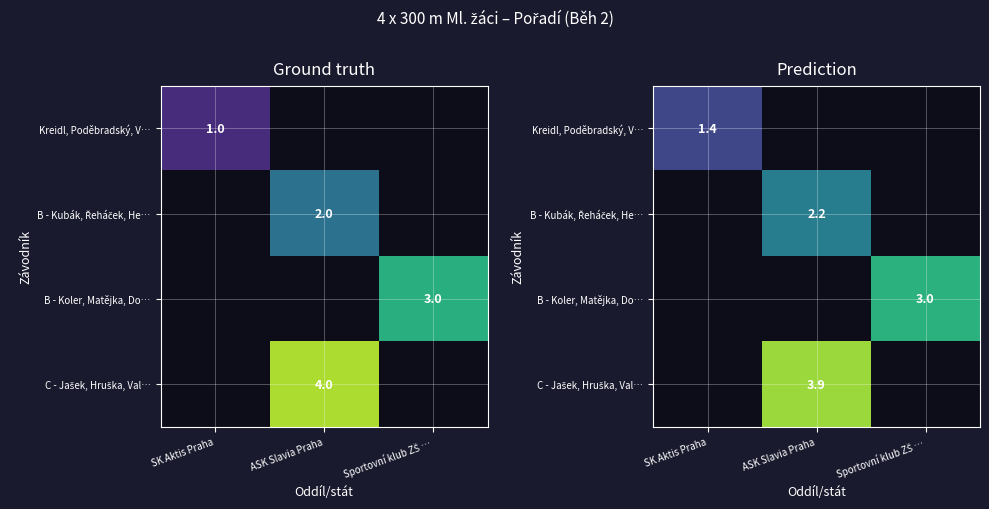

How many positive values does the Kreidl, Poděbradský, V… series have?

1